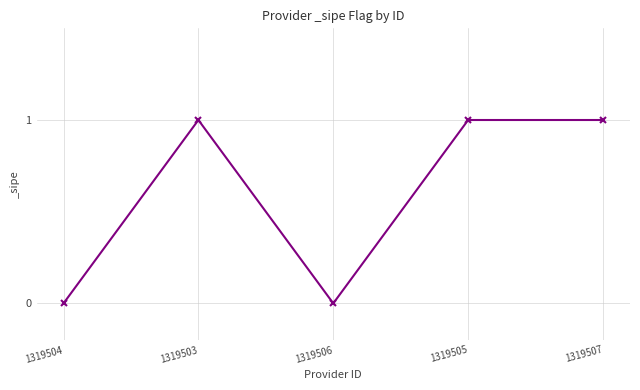

What is the label of the 5th point from the right?

1319504